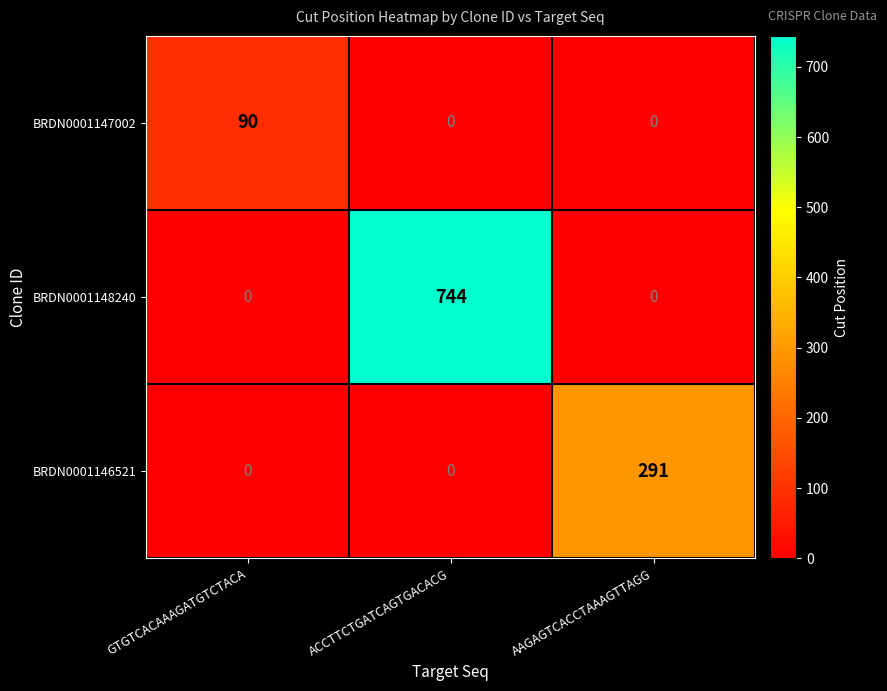

Reading left to right, list all the values displayed in this chart.

BRDN0001147002: GTGTCACAAAGATGTCTACA=90	ACCTTCTGATCAGTGACACG=0	AAGAGTCACCTAAAGTTAGG=0
BRDN0001148240: GTGTCACAAAGATGTCTACA=0	ACCTTCTGATCAGTGACACG=744	AAGAGTCACCTAAAGTTAGG=0
BRDN0001146521: GTGTCACAAAGATGTCTACA=0	ACCTTCTGATCAGTGACACG=0	AAGAGTCACCTAAAGTTAGG=291